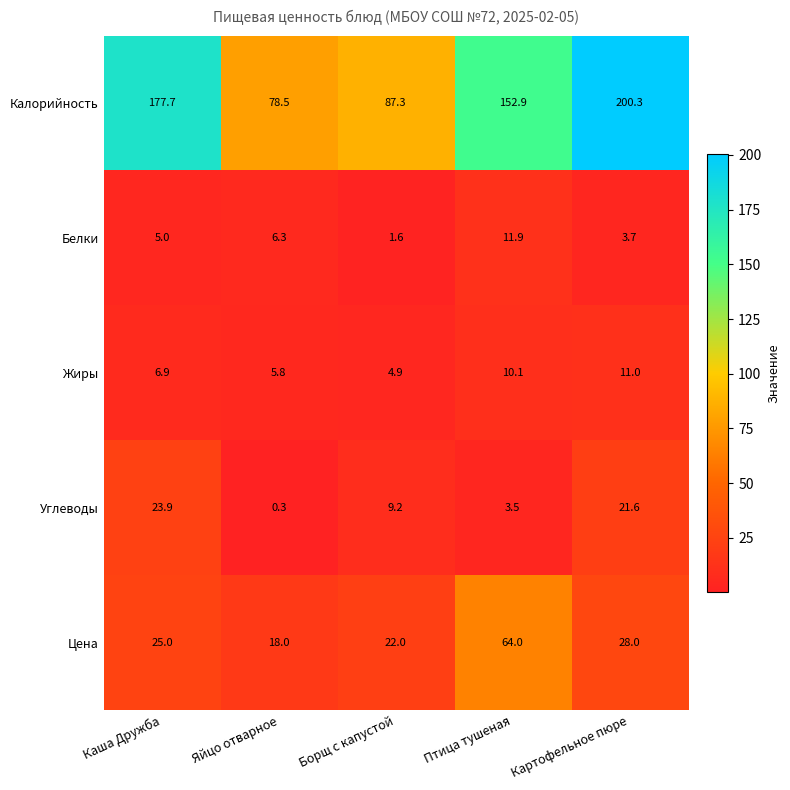

At which category does the chart reach its minimum across all series?

Яйцо отварное